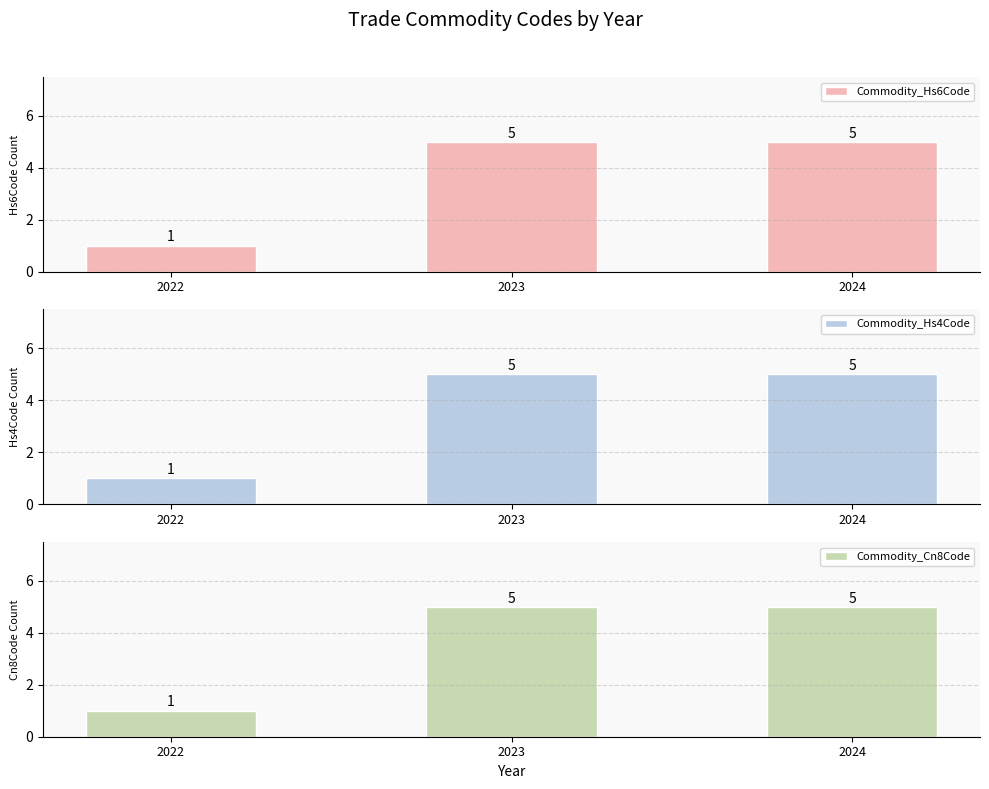

What are all the series names shown in the legend?

Commodity_Hs6Code, Commodity_Hs4Code, Commodity_Cn8Code